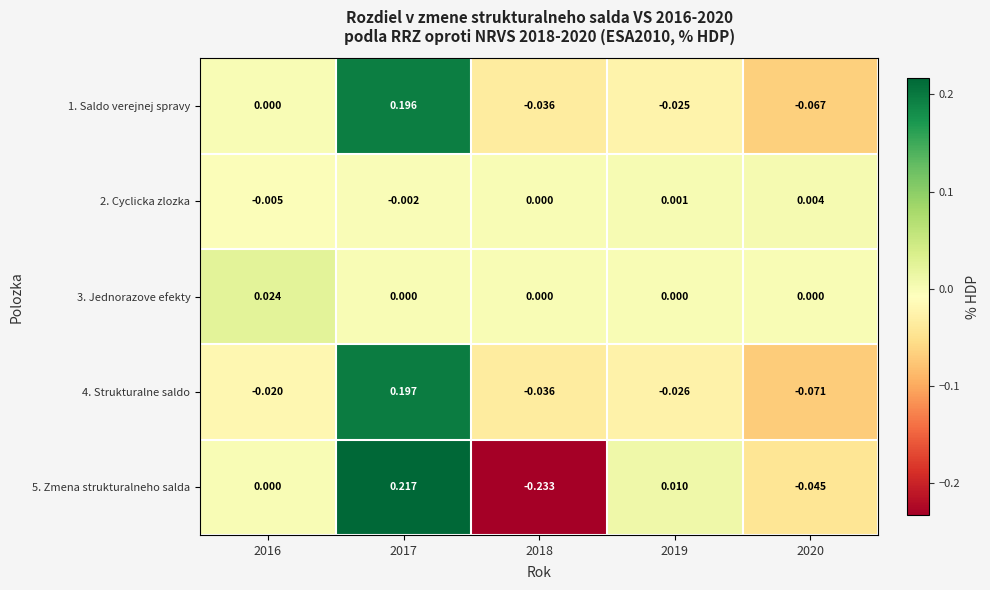

How many data points in 5. Zmena strukturalneho salda are less than 0?

2